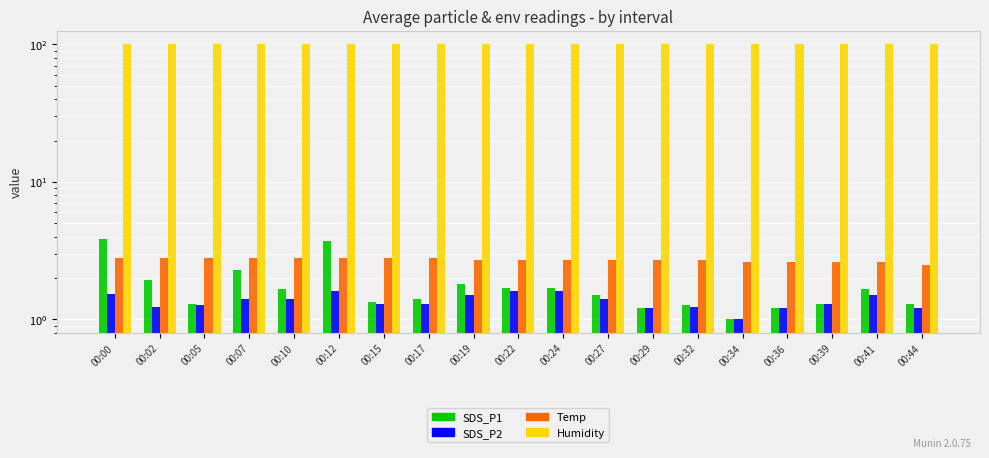

Which series changed the most between 00:12 and 00:34?

SDS_P1